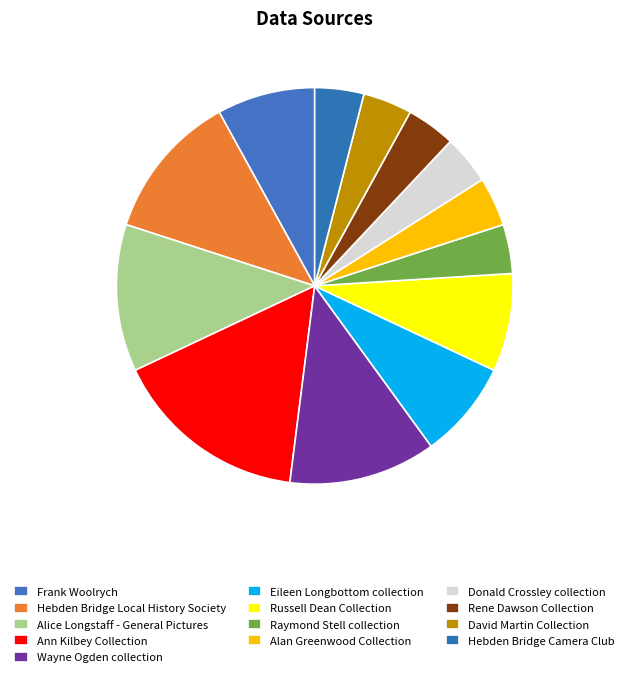

How many slices are in this pie chart?

13